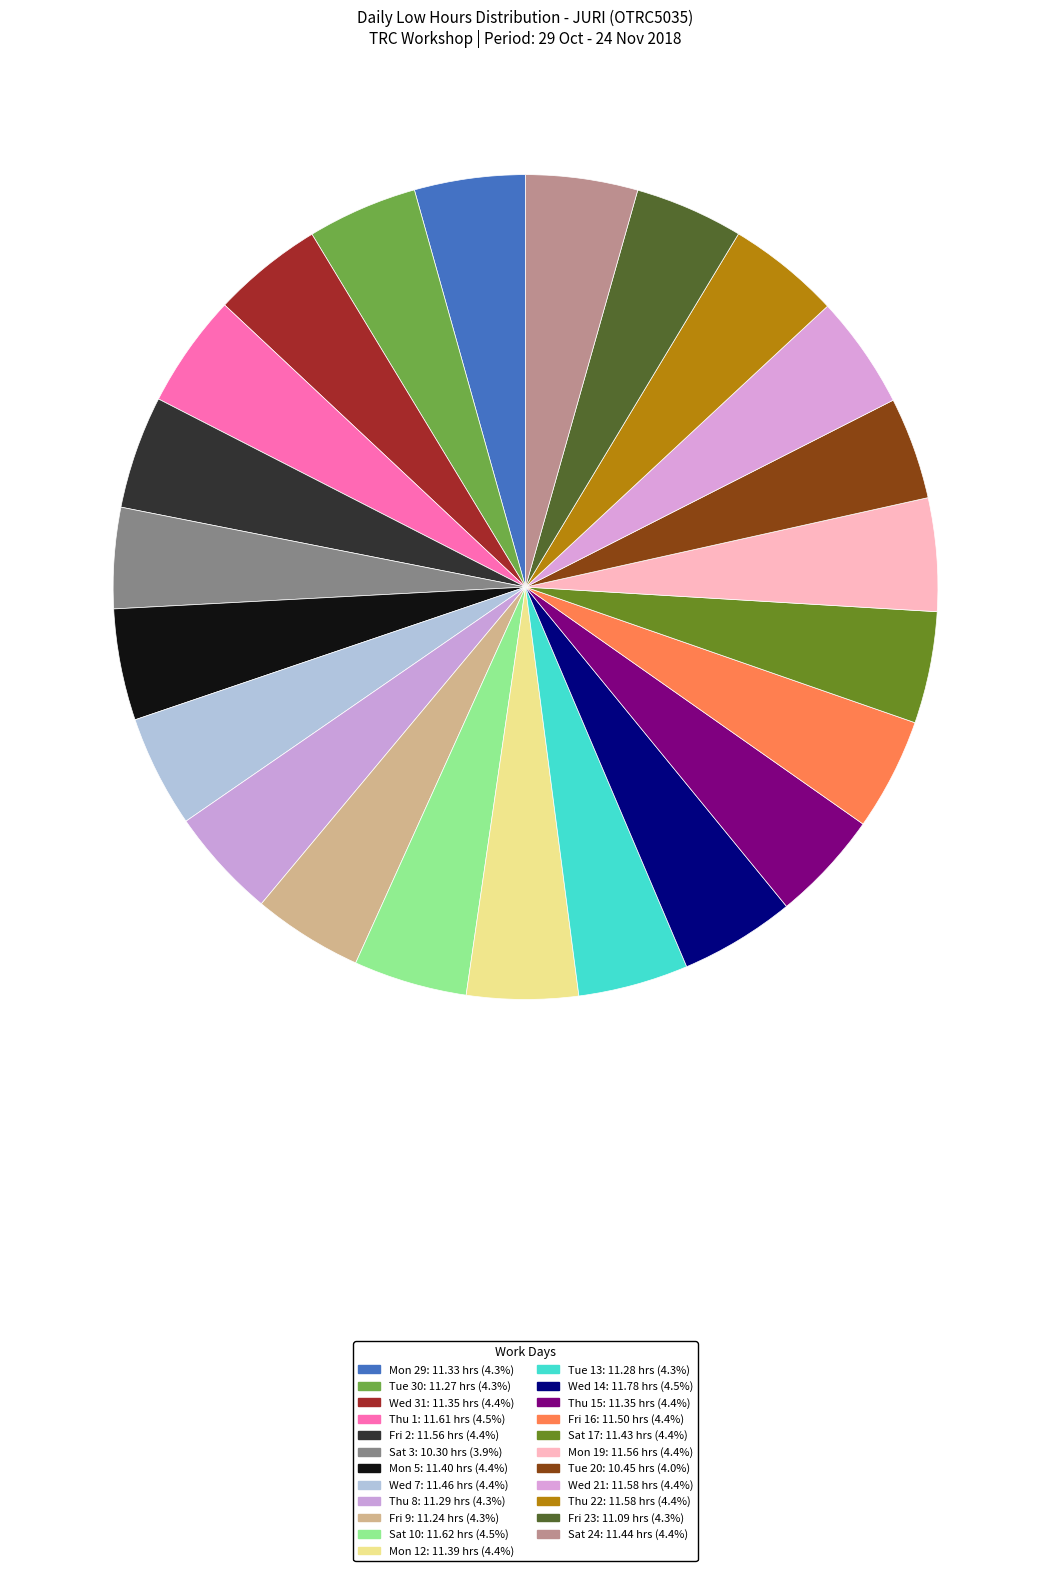

How many slices are in this pie chart?

23